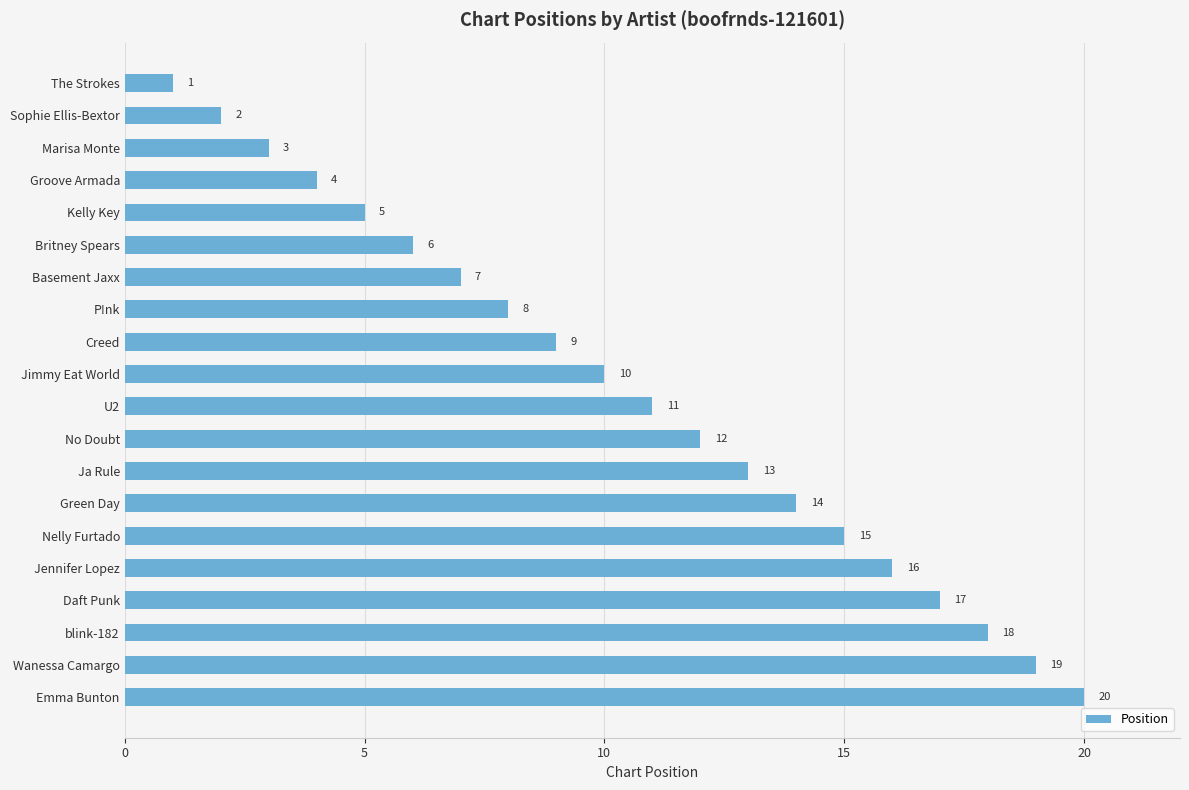

What position from the bottom is Green Day?

7